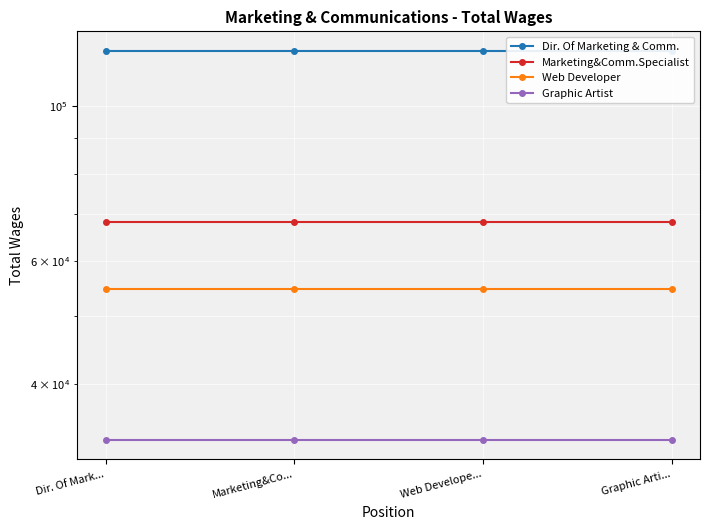

How many data points does each series have?

4